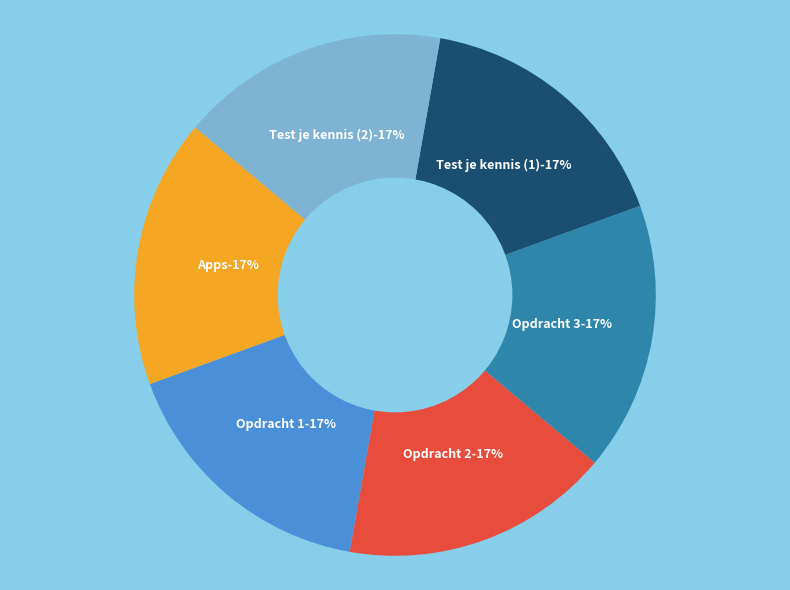

To the nearest percent, what percentage of the pie is Apps?

17%